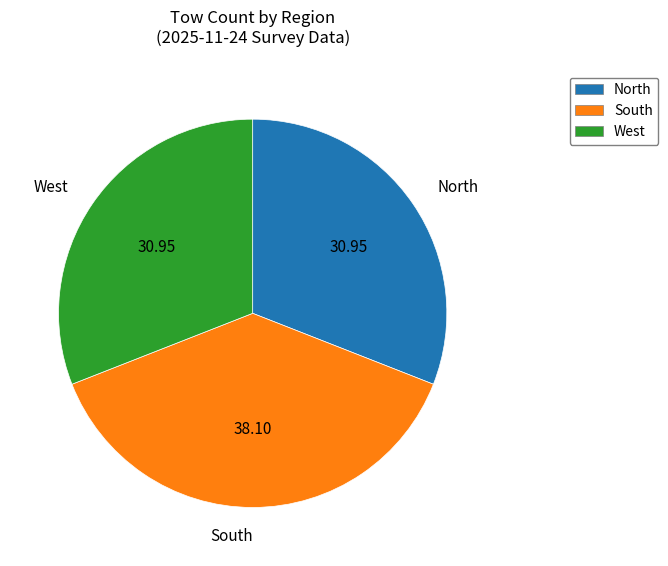

Combined, do North and South account for over 50%?

Yes